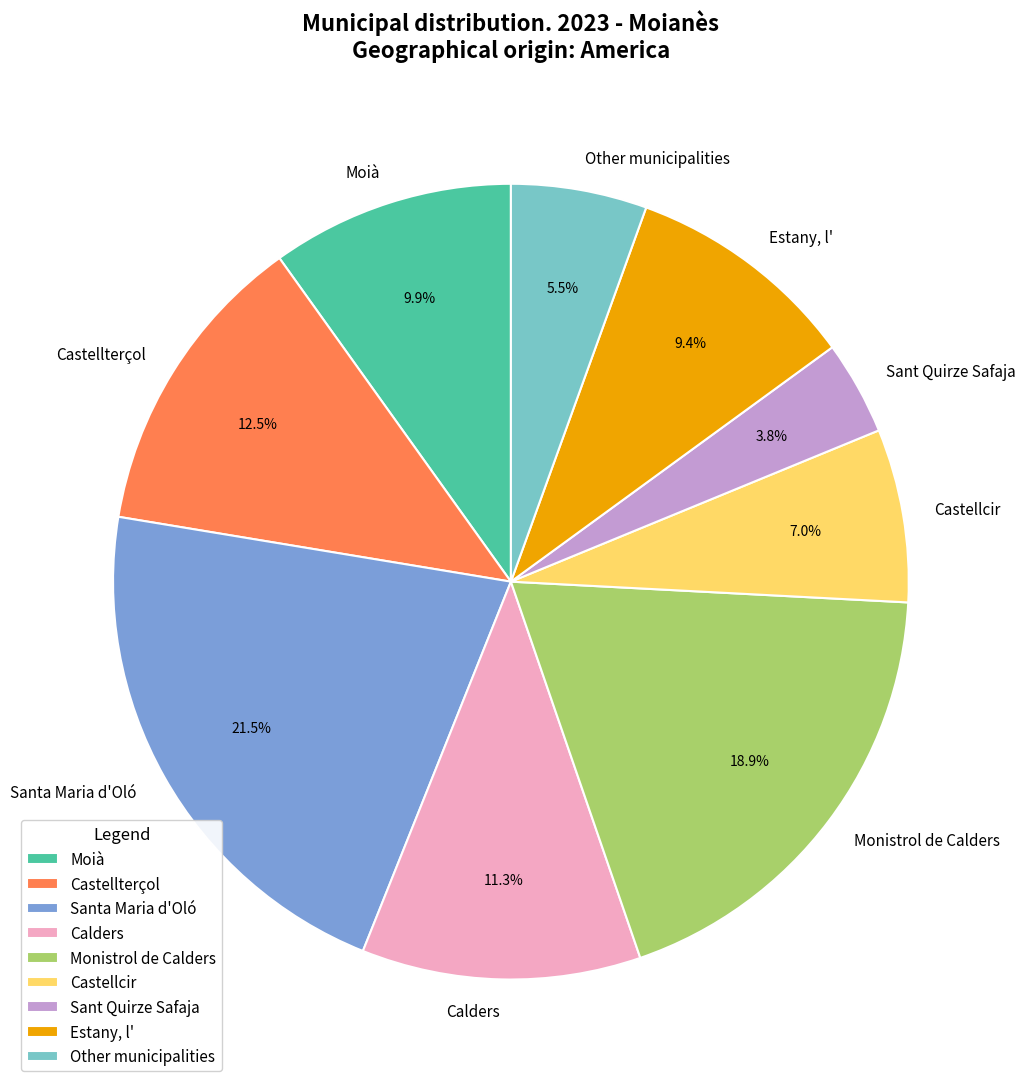

Which has a higher value, Moià or Castellterçol?

Castellterçol